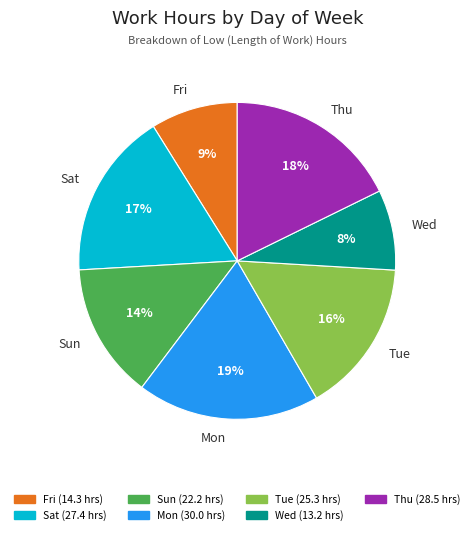

Is there any slice that represents more than half of the pie?

No